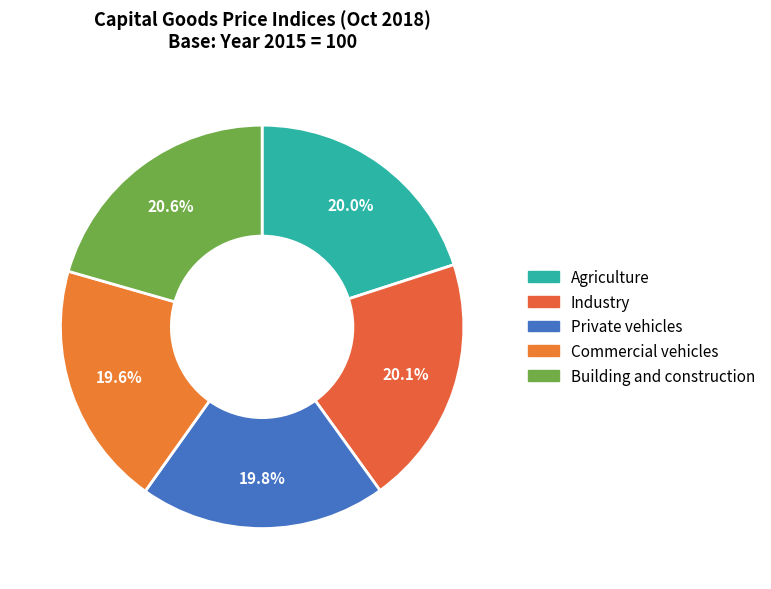

Between Industry and Commercial vehicles, which is larger?

Industry